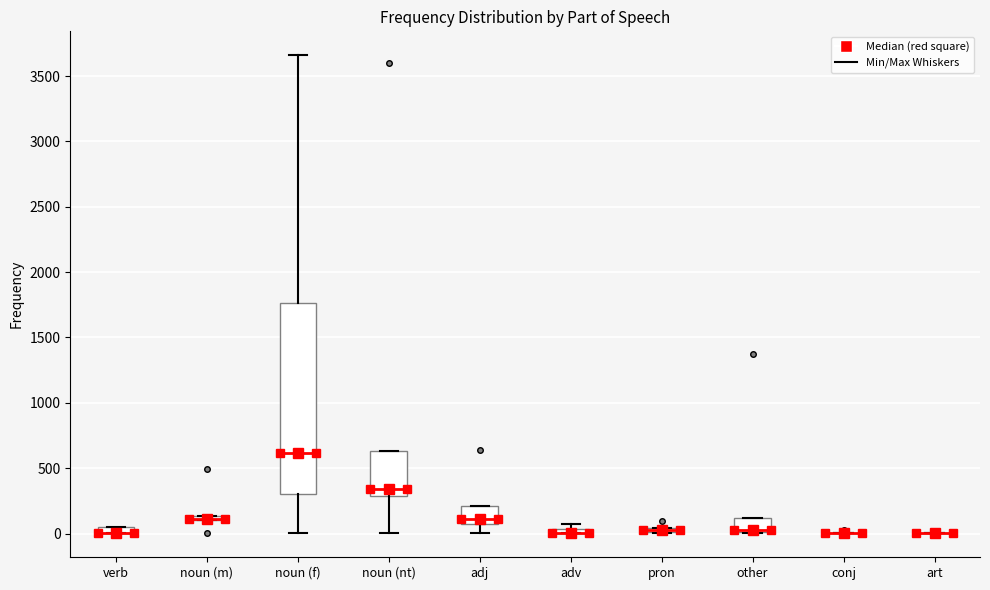

Comparing the boxes themselves (not the whiskers), which one is the tallest?

noun (f)